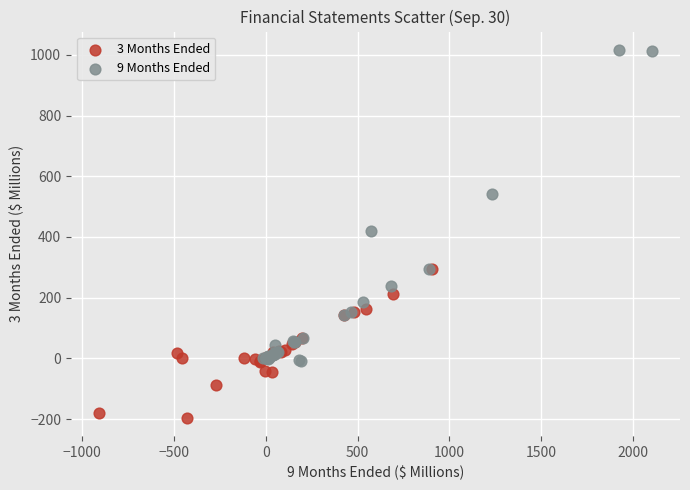

Which series reaches the minimum Y coordinate?

3 Months Ended